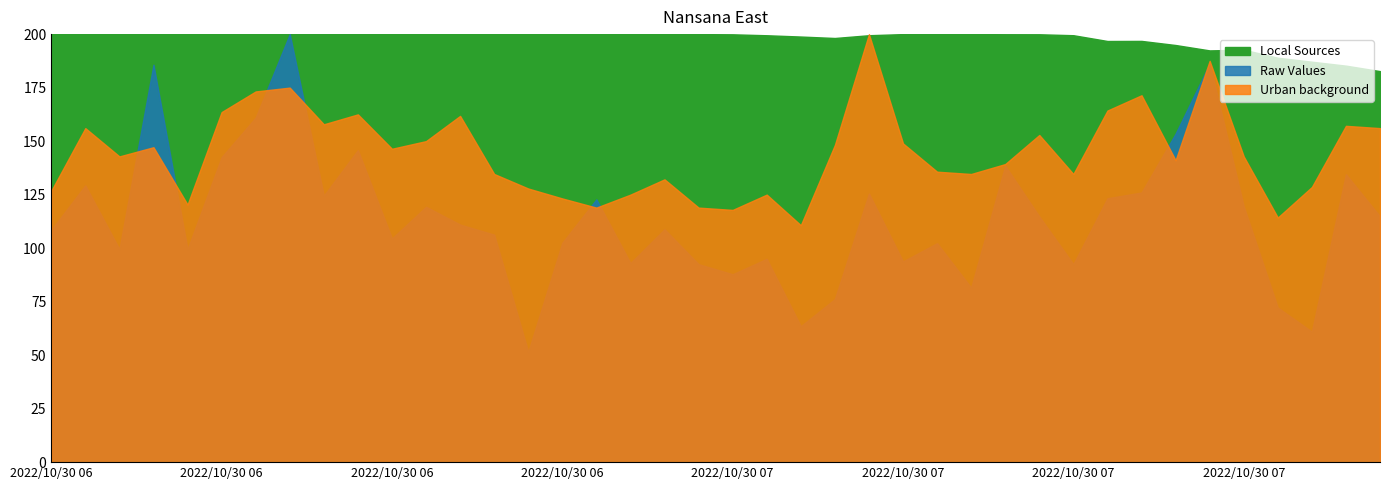

Which has a higher value, 2022/10/30 06:55 or 2022/10/30 06:20?

2022/10/30 06:55